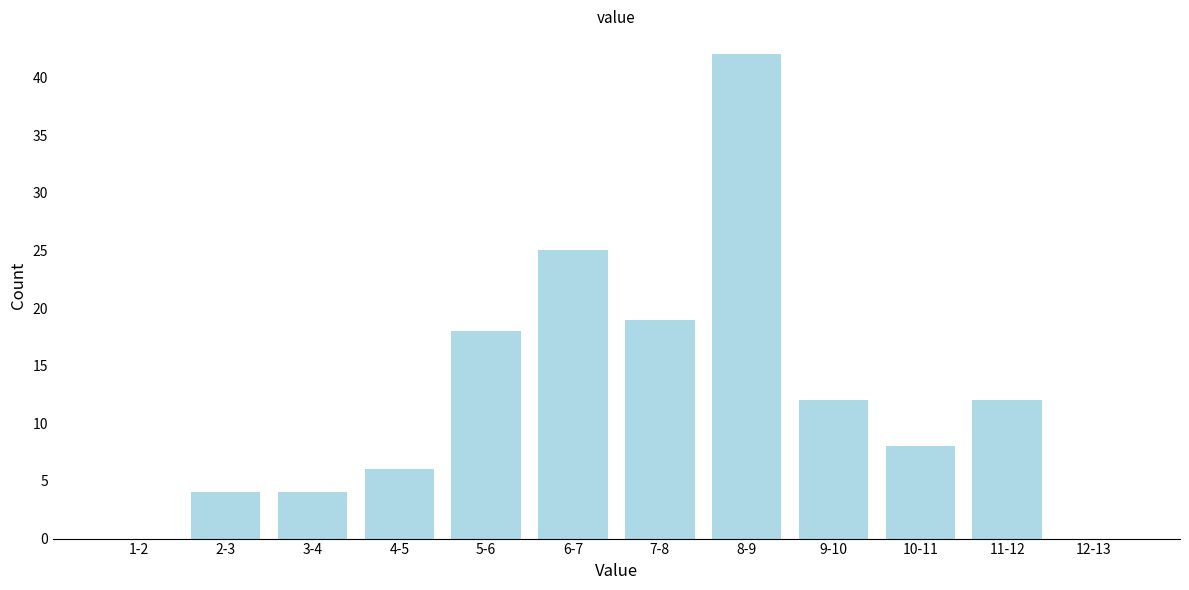

Reading left to right, list all the values displayed in this chart.

1-2=0	2-3=4	3-4=4	4-5=6	5-6=18	6-7=25	7-8=19	8-9=42	9-10=12	10-11=8	11-12=12	12-13=0